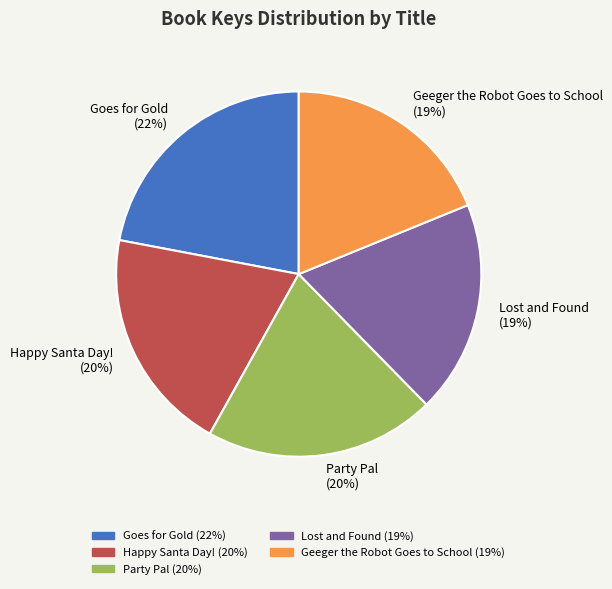

To the nearest percent, what is the combined percentage of Happy Santa Day! and Goes for Gold?

42%